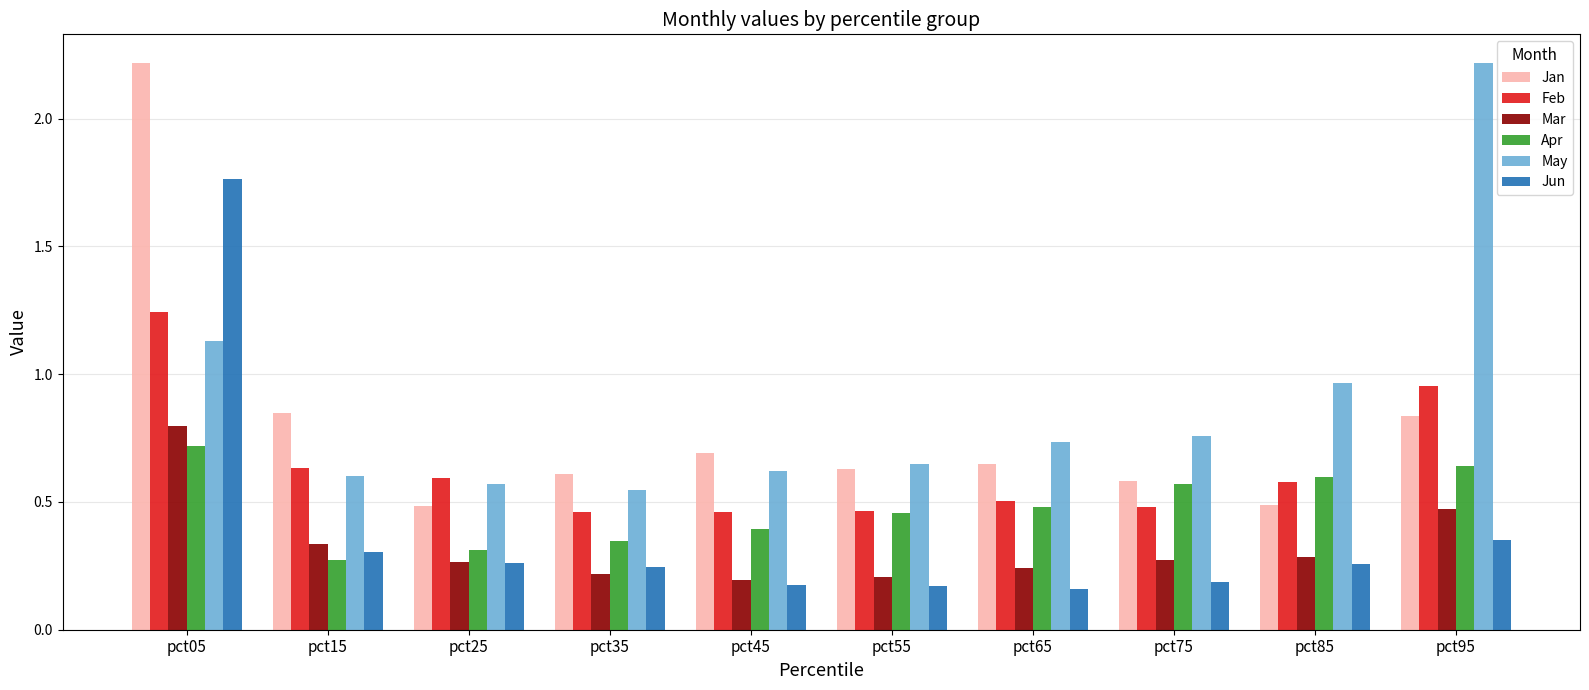

Are the bars grouped side by side (vs. stacked)?

Yes